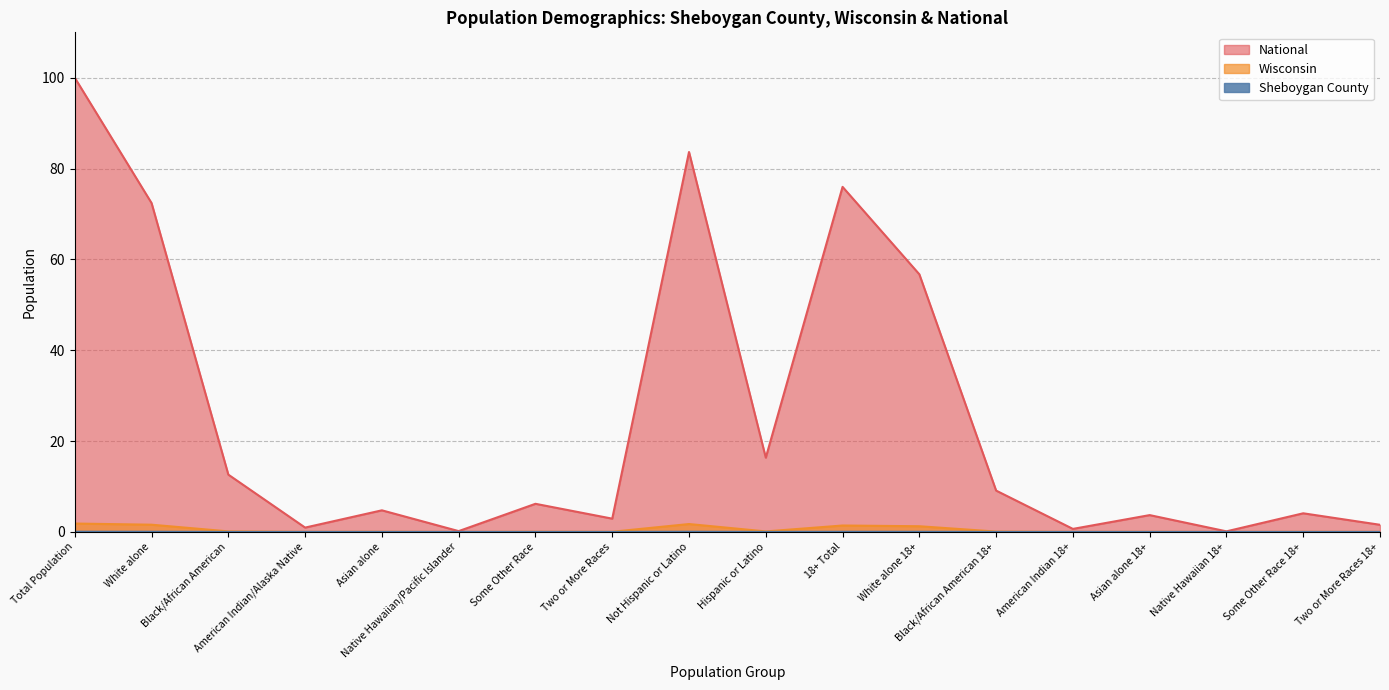

Between Not Hispanic or Latino and Native Hawaiian 18+, which series saw the biggest shift?

National